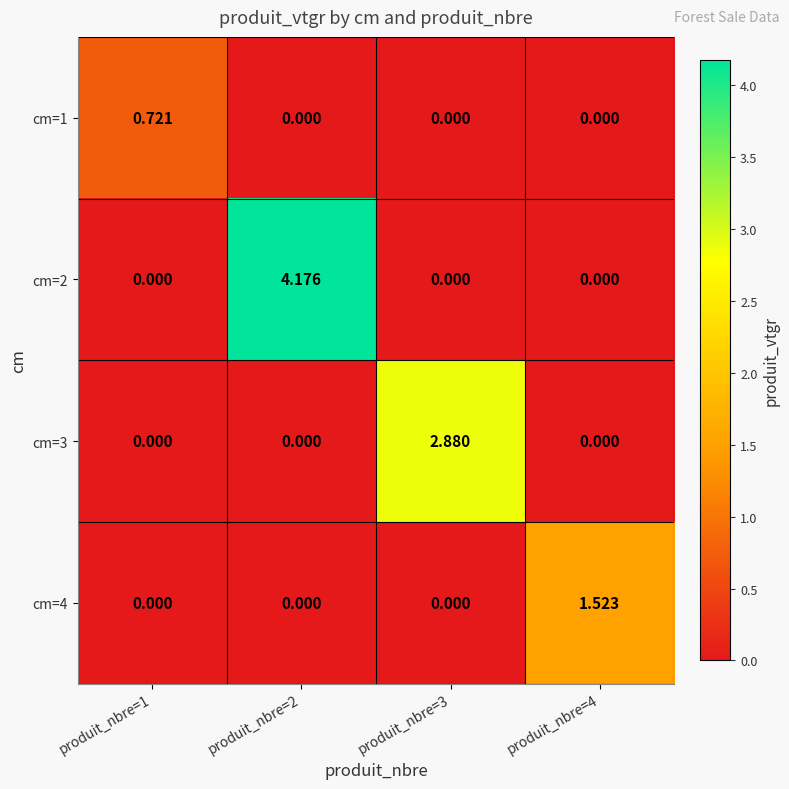

Is the value of cm=4 at produit_nbre=1 greater than the value of cm=2 at produit_nbre=2?

No